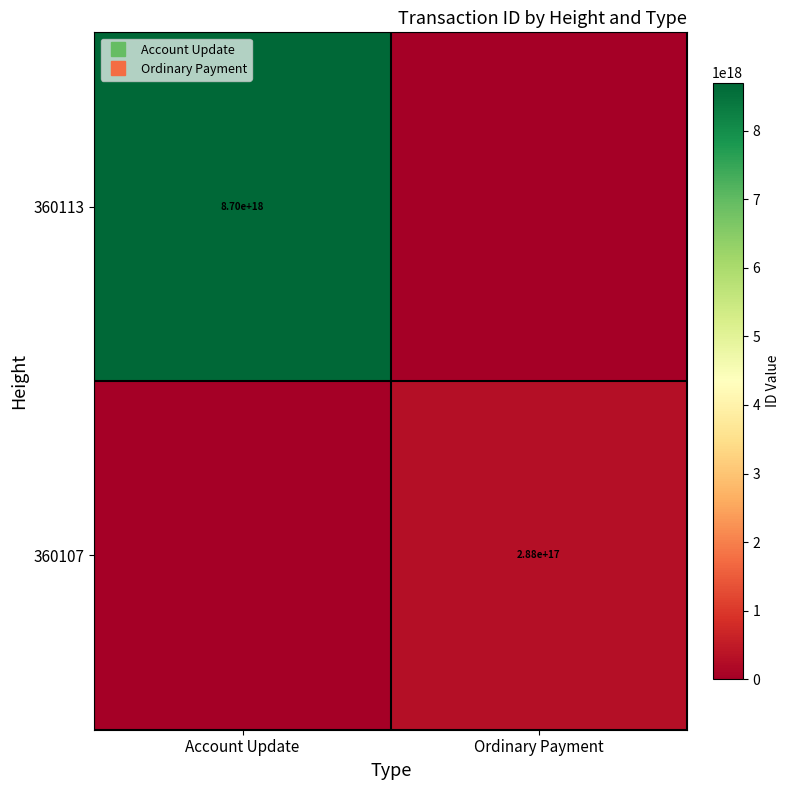

At which category is the sum across all series the highest?

Account Update